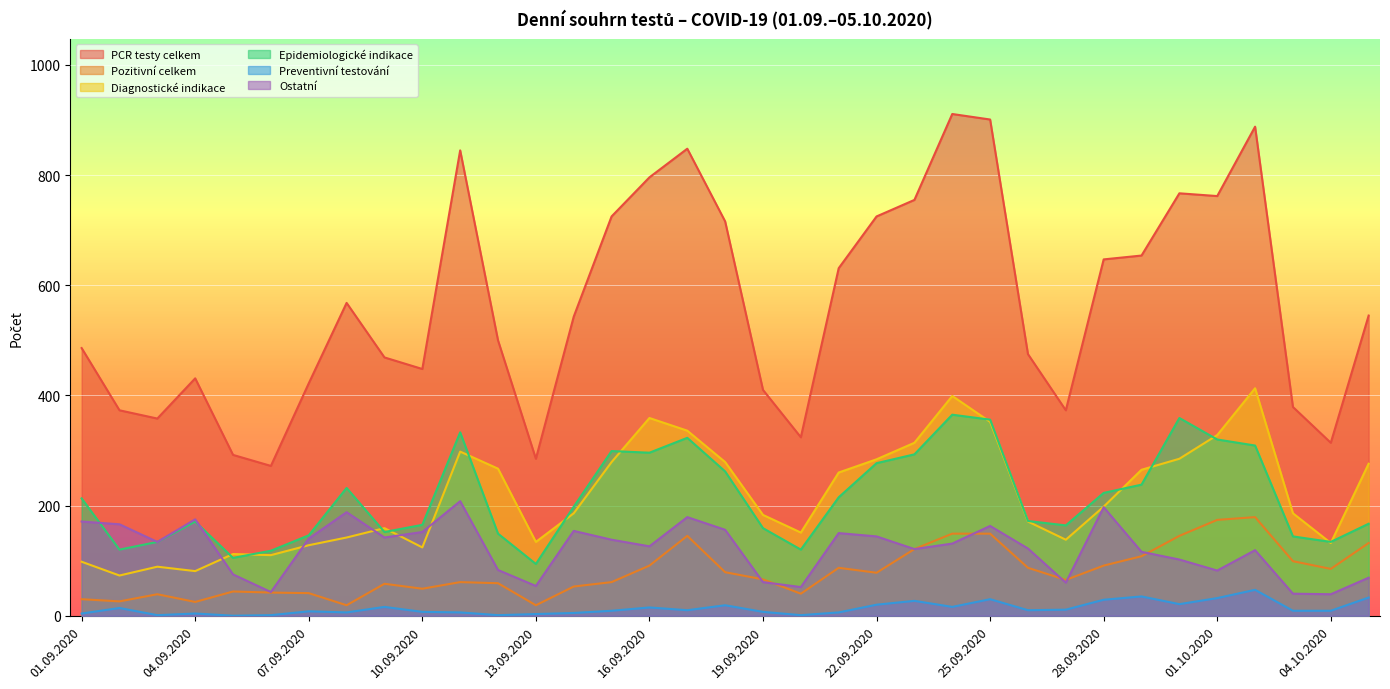

True or false: Preventivní testování has more than 2 interior local peaks.

True